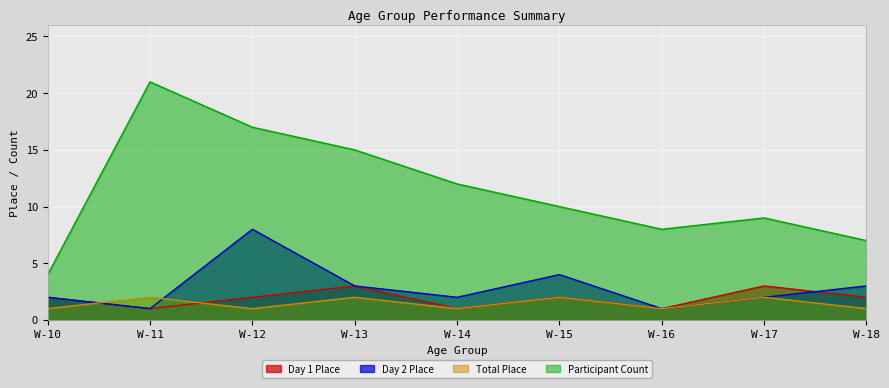

Is it true that Day1_Place equals 2 at W-14?

False